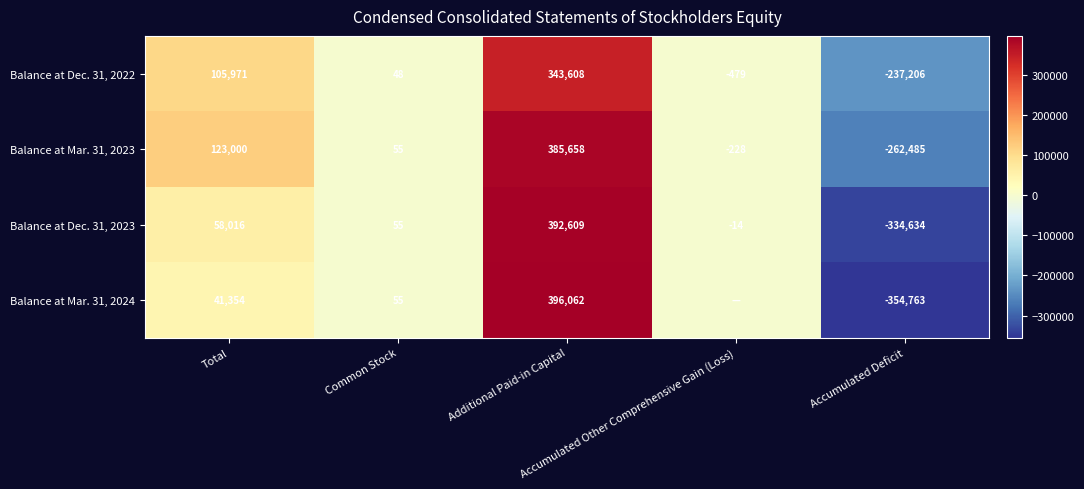

Count the number of categories in the chart.

5